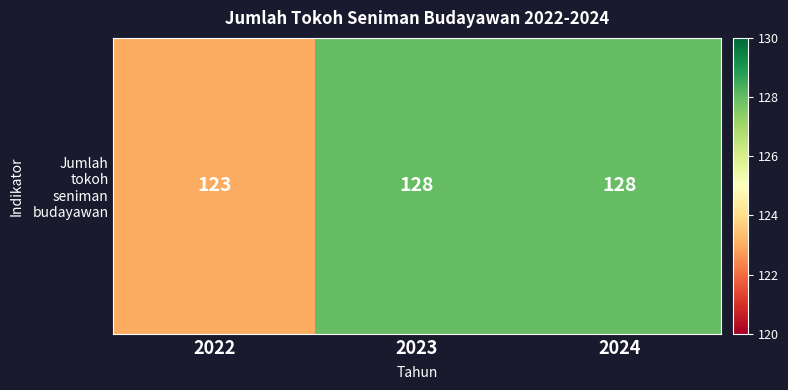

Which category has the highest value across all series?

2023